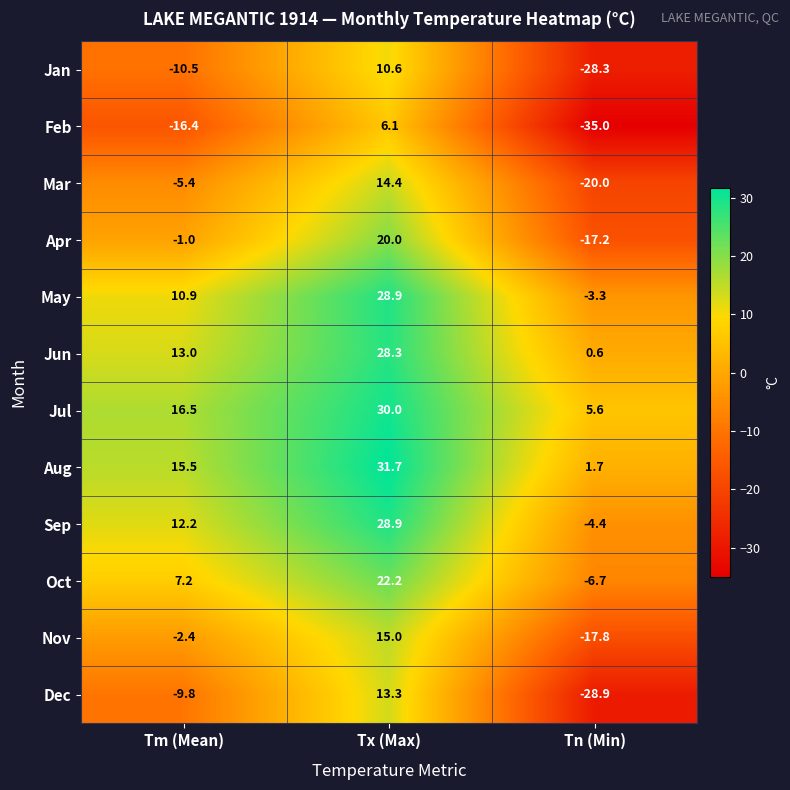

True or false: Sep has a value of 28.9 at Tx (Max).

True